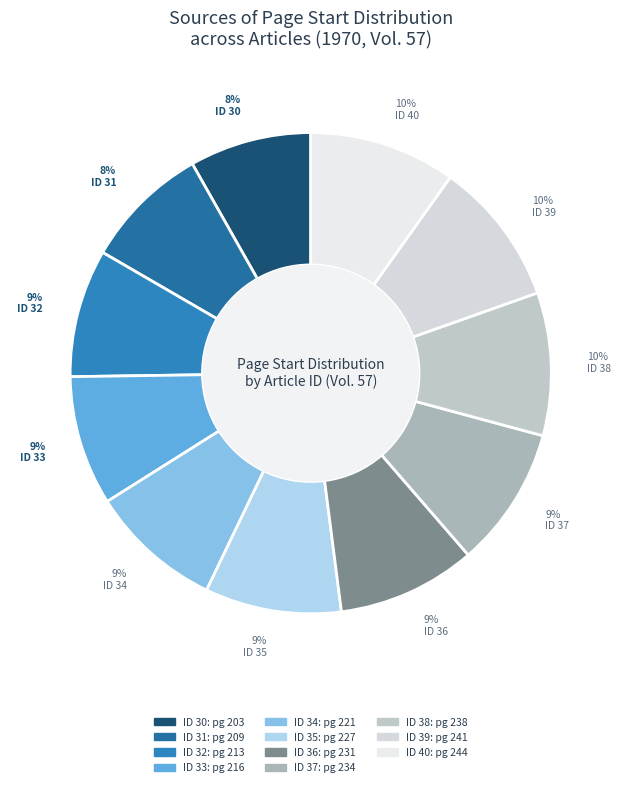

To the nearest percent, what is the average slice percentage?

9%